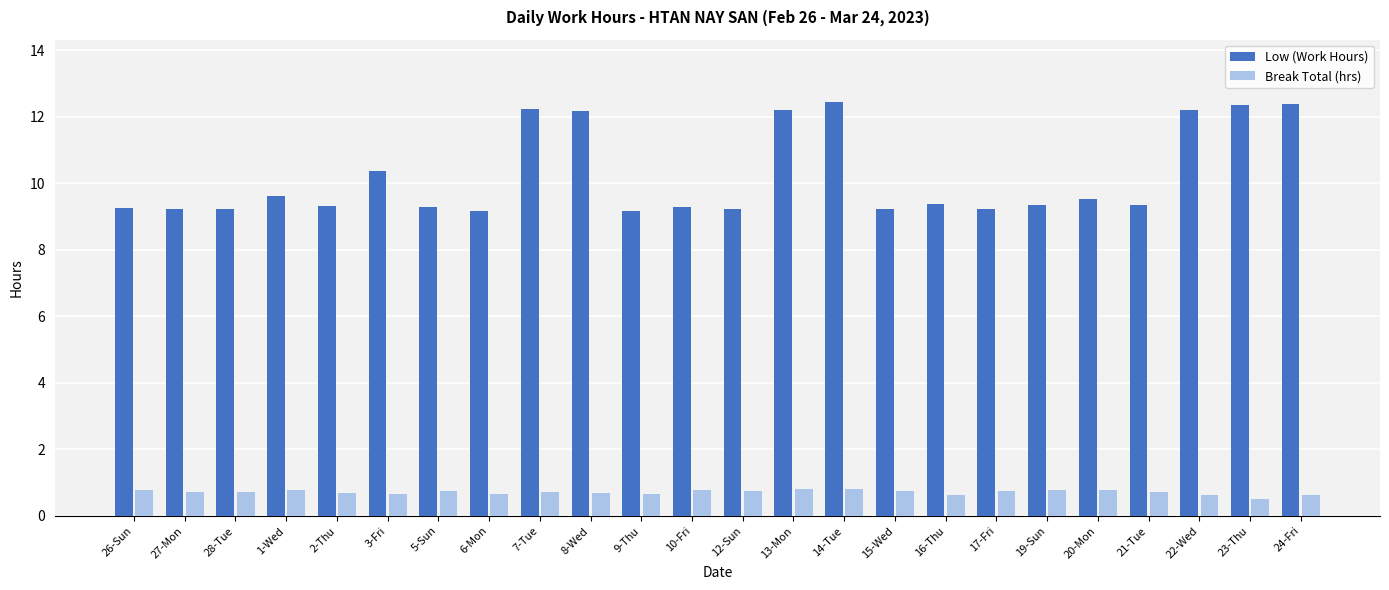

The Break Total (hrs) series shows 0.7 at 28-Tue. True or false?

True